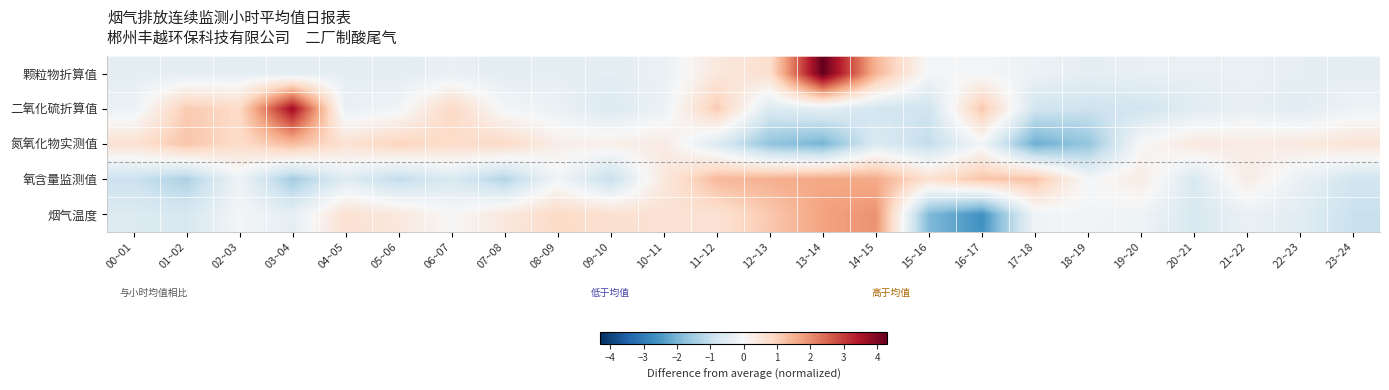

How many data points does each series have?

24